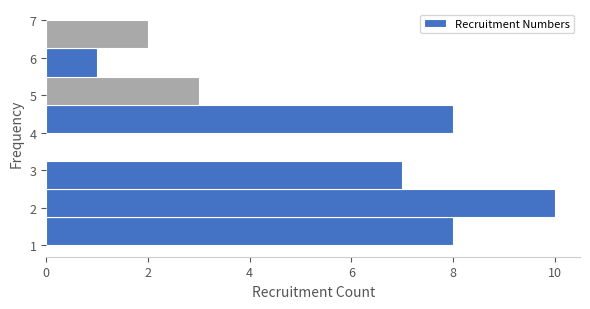

Reading bottom to top, list every bar in this chart as the range it spans on the y-axis followed by its length. Neither the bar edges nor the lengths are printed on the chart, so give them approximately, as read against the axes.

1.00 to 1.75: 8
1.75 to 2.50: 10
2.50 to 3.25: 7
3.25 to 4.00: 0
4.00 to 4.75: 8
4.75 to 5.50: 3
5.50 to 6.25: 1
6.25 to 7.00: 2